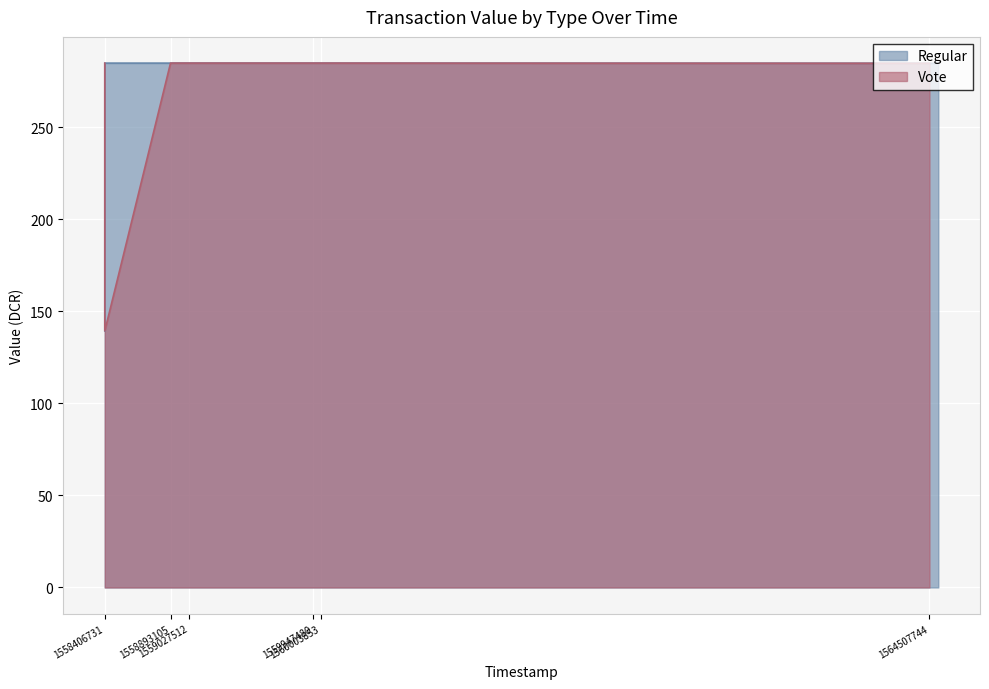

Which category has the highest value across all series?

1560048860